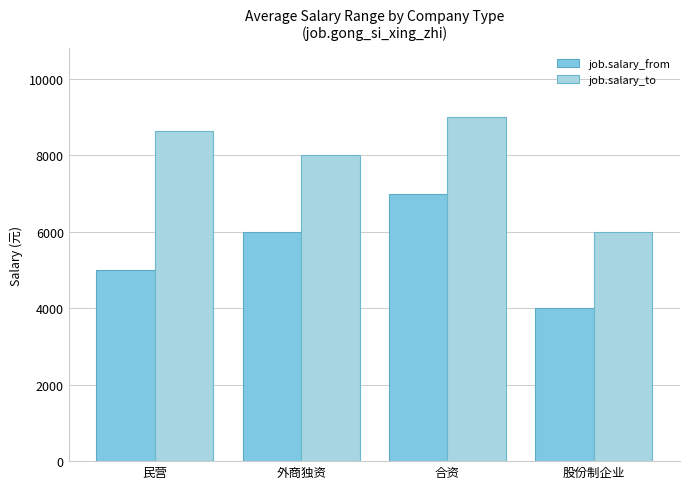

List the labels in order of job.salary_to value, smallest first.

股份制企业, 外商独资, 民营, 合资